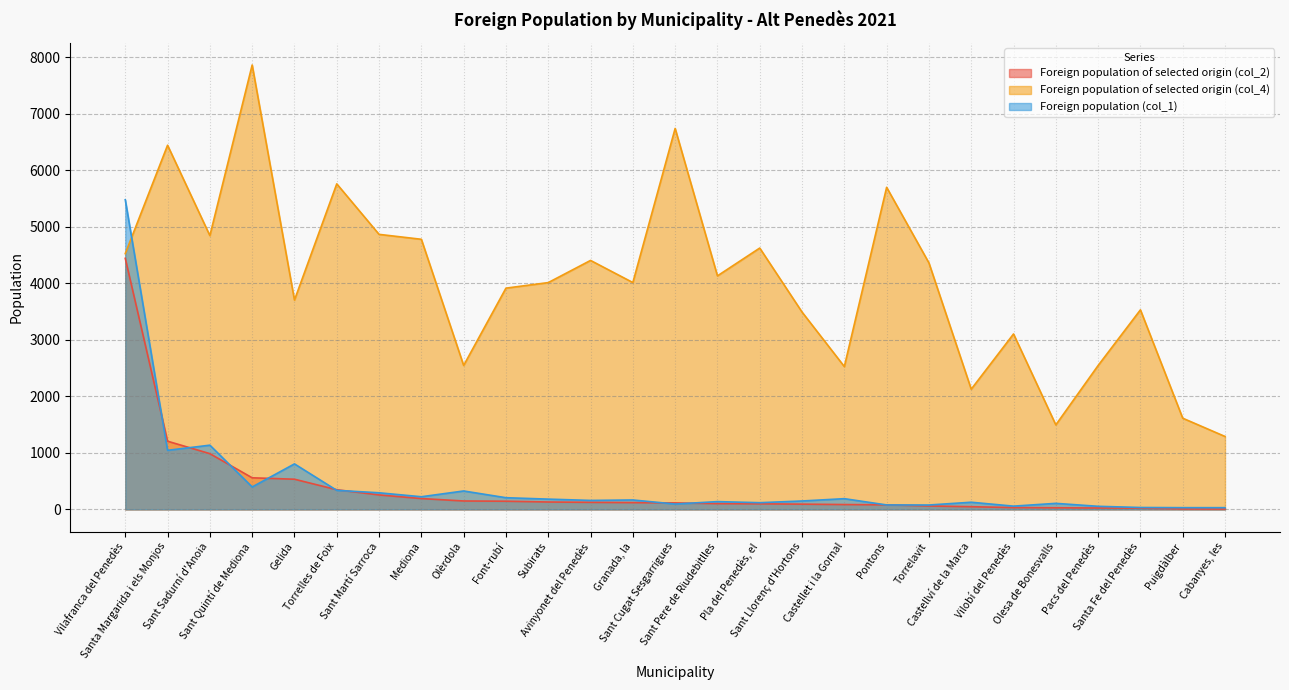

What is the value of the Foreign population of selected origin (col_4) point at the 17th from the left?

3490